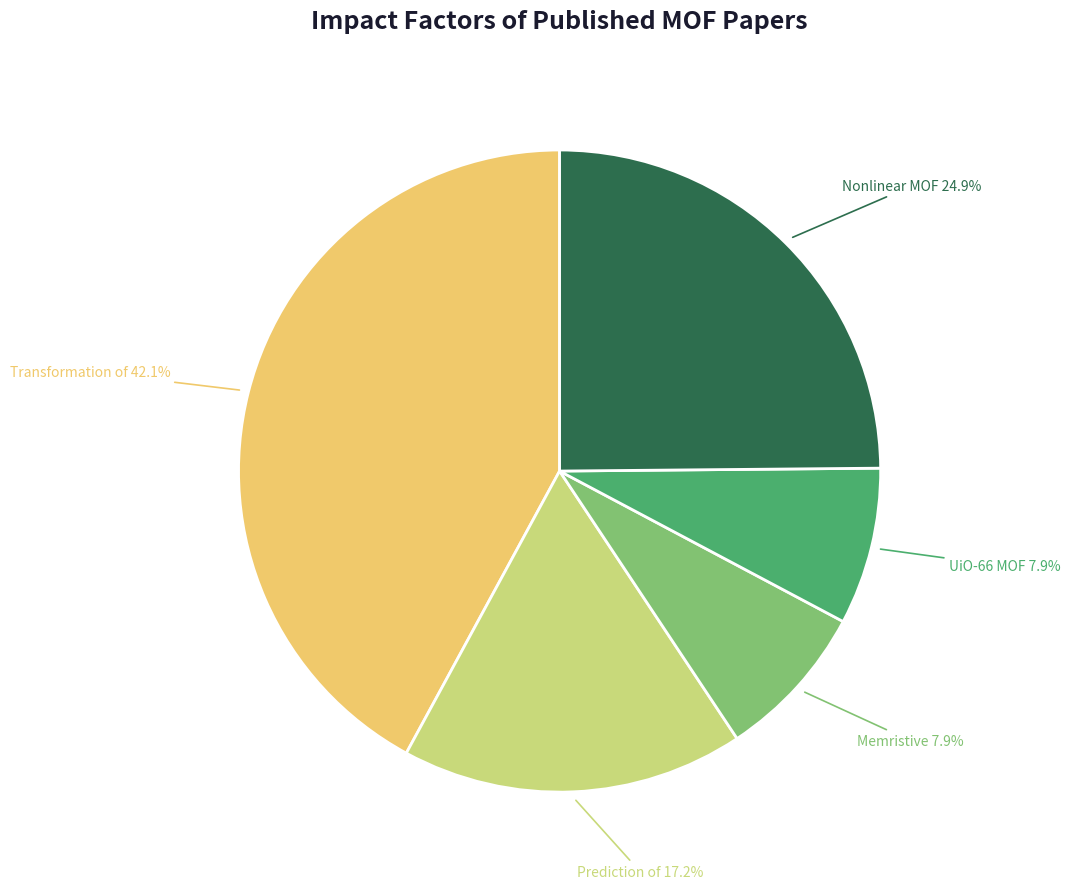

Is there a majority slice in this chart?

No